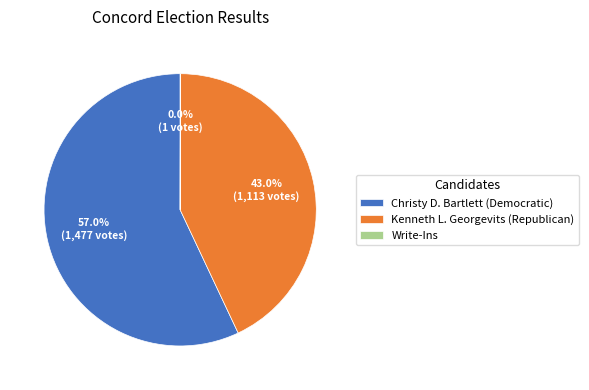

What is the ratio of the value at Christy D. Bartlett (Democratic) to the value at Kenneth L. Georgevits (Republican)?

1.3